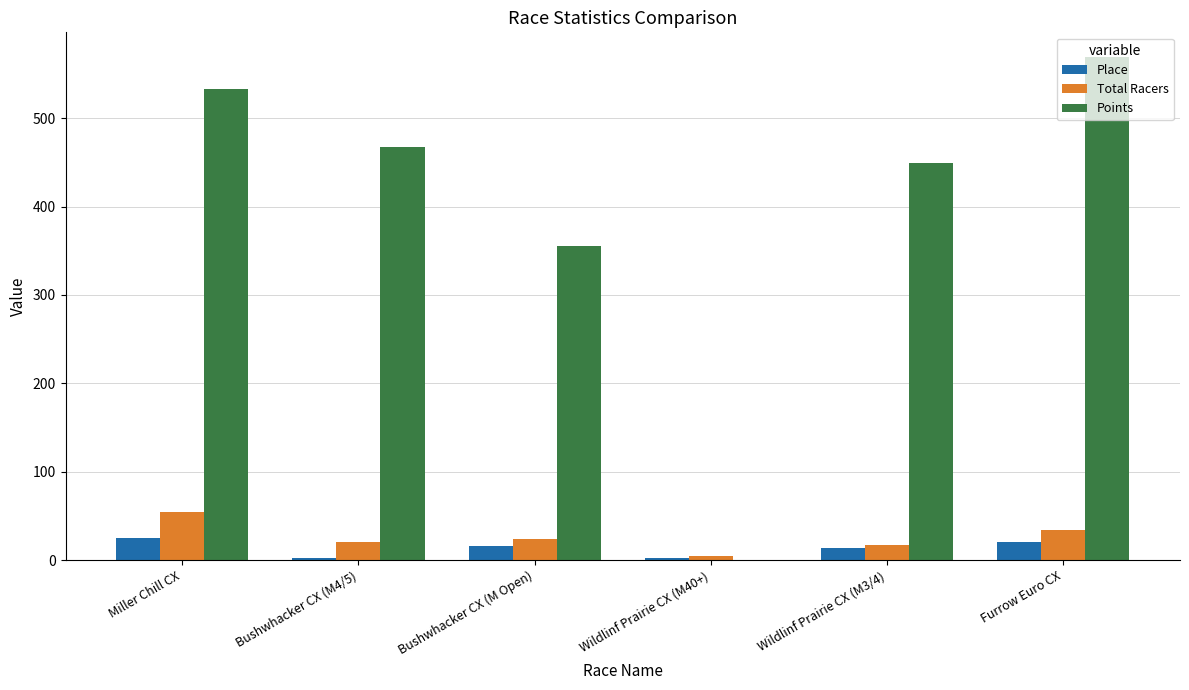

What is the average value of the Place series?

13.3